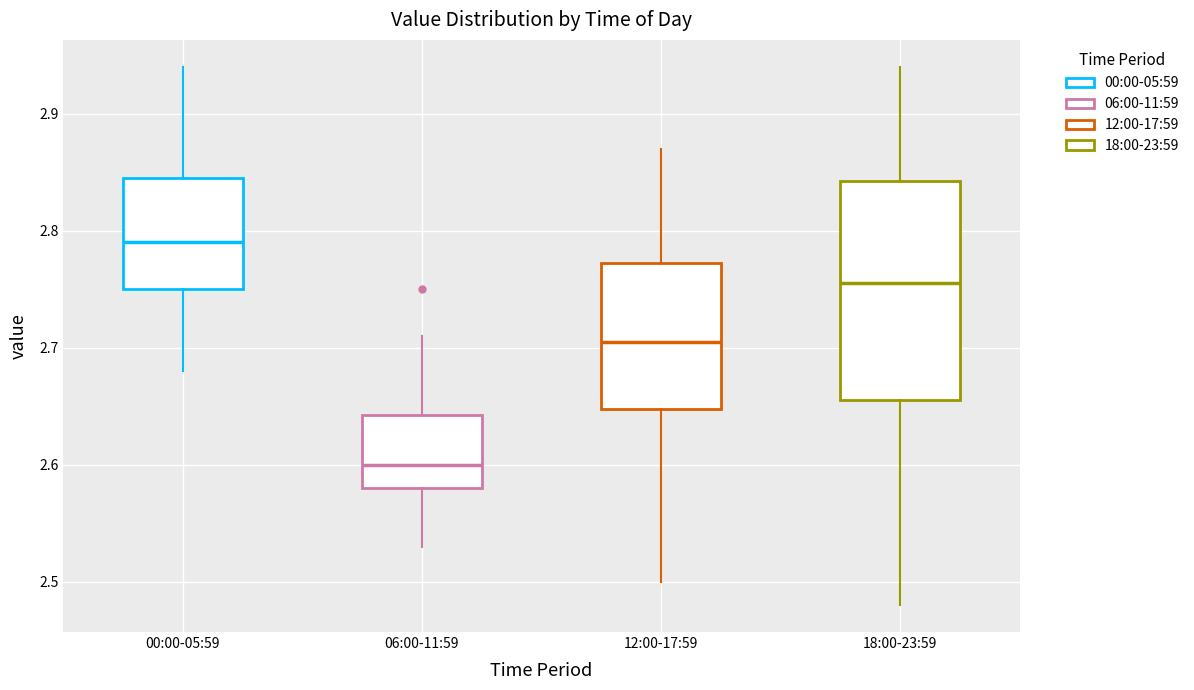

Which box has the lowest median line?

06:00-11:59